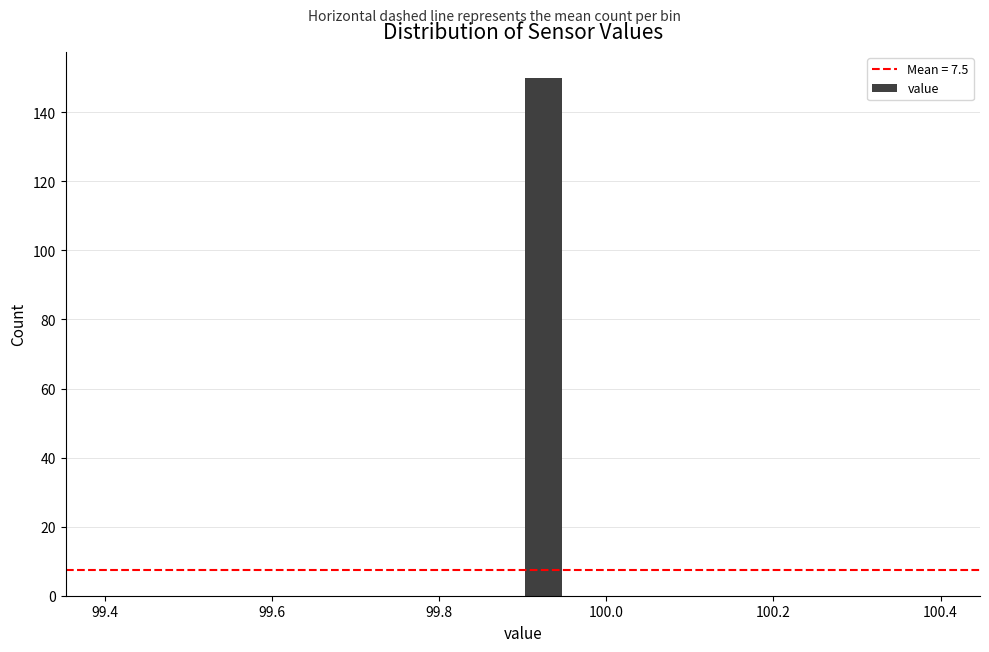

Read against the x-axis, roughly where is the centre of the tallest bar?

99.92